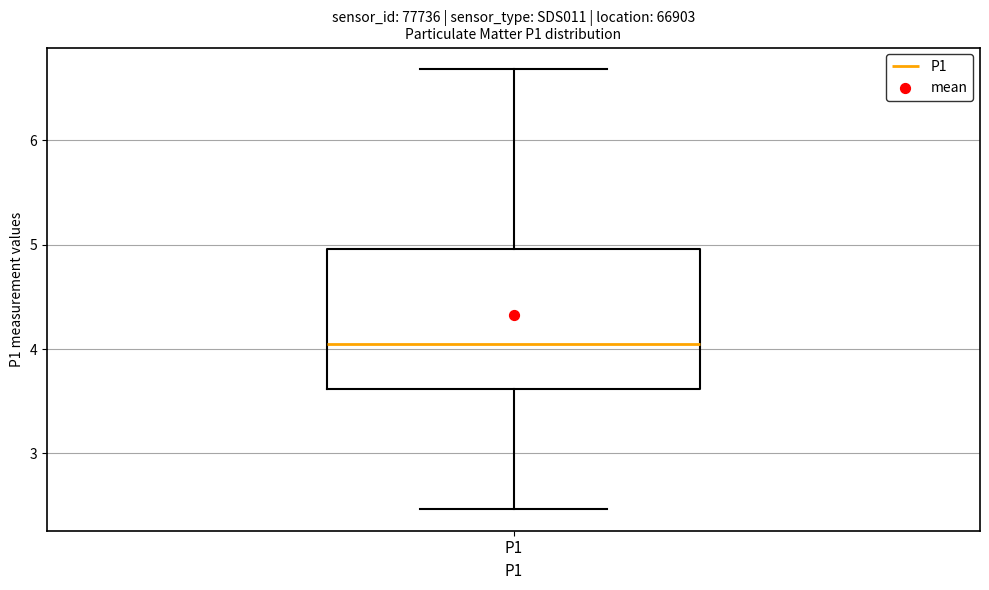

Read this box plot against the y-axis: the position of the median line, the range covered by the box, and the ends of both whiskers. The values are not printed on the chart, so give them approximately, as read against the axis.

median 4.1, box 3.6 to 5.0, whiskers 2.5 to 6.7